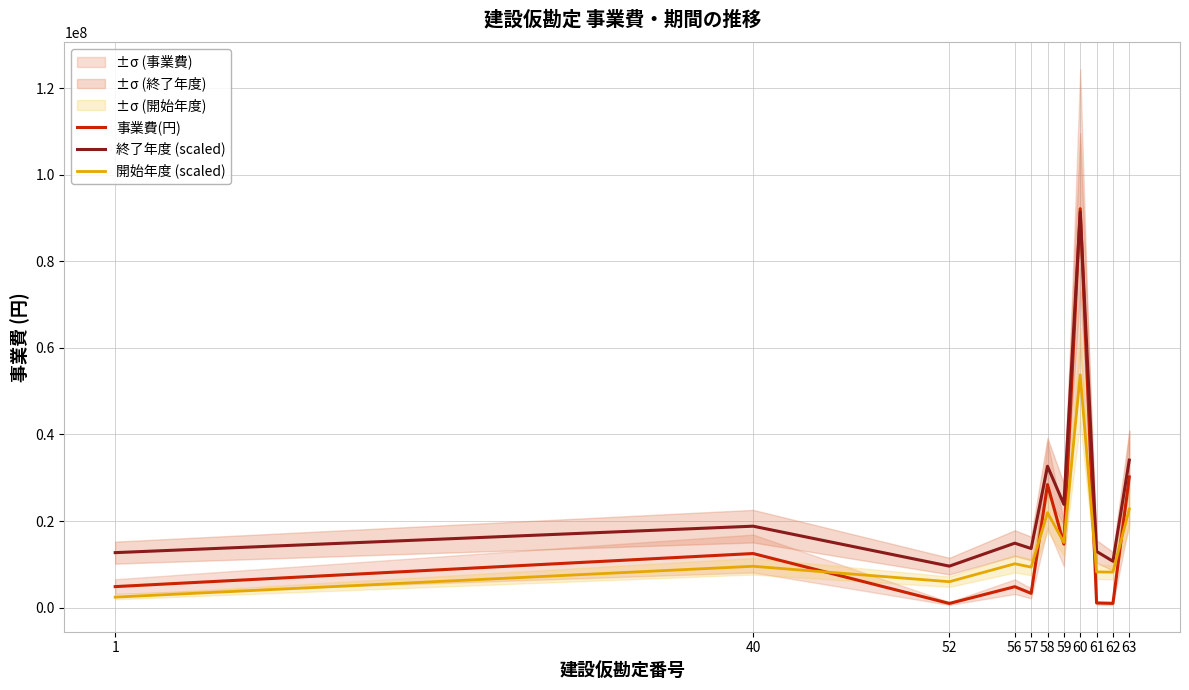

True or false: 開始年度 (scaled) has more than 1 interior local peaks.

True